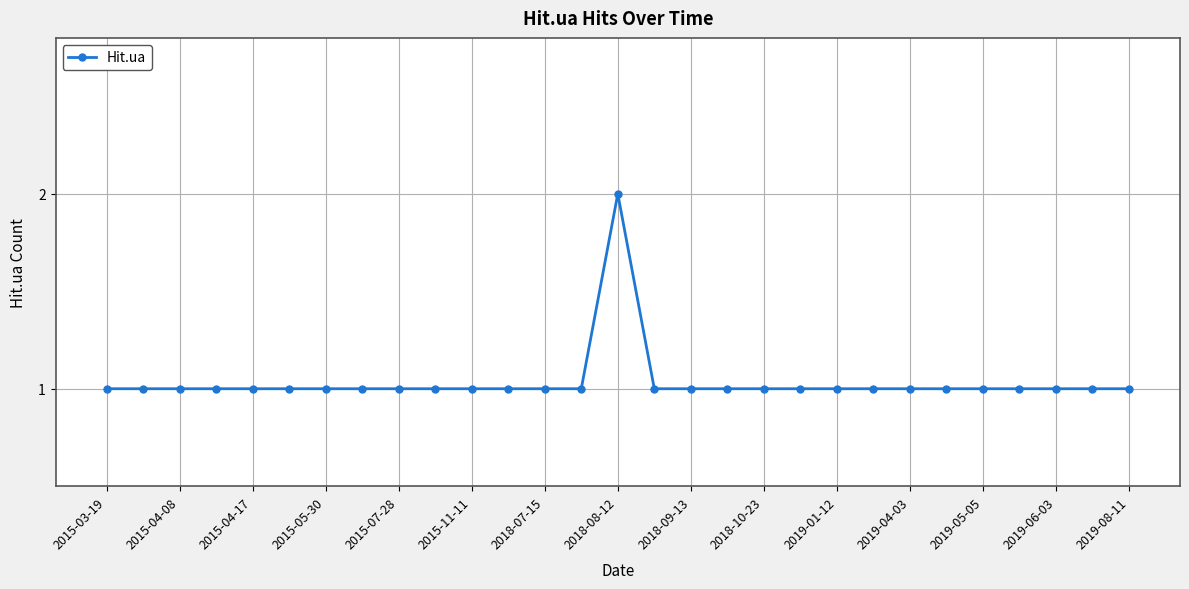

What is the value of the 24th point from the left?

1